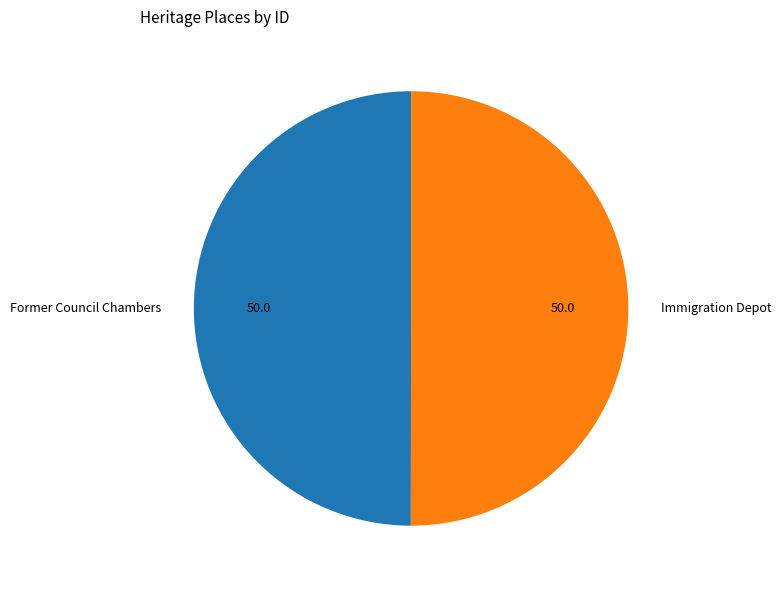

Combined, do Former Council Chambers and Immigration Depot account for over 50%?

Yes